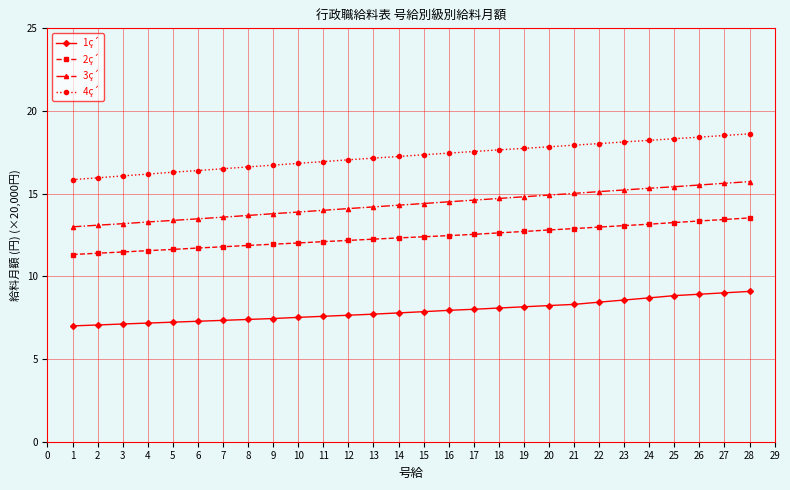

What is the total value across all series at 16?

52.4